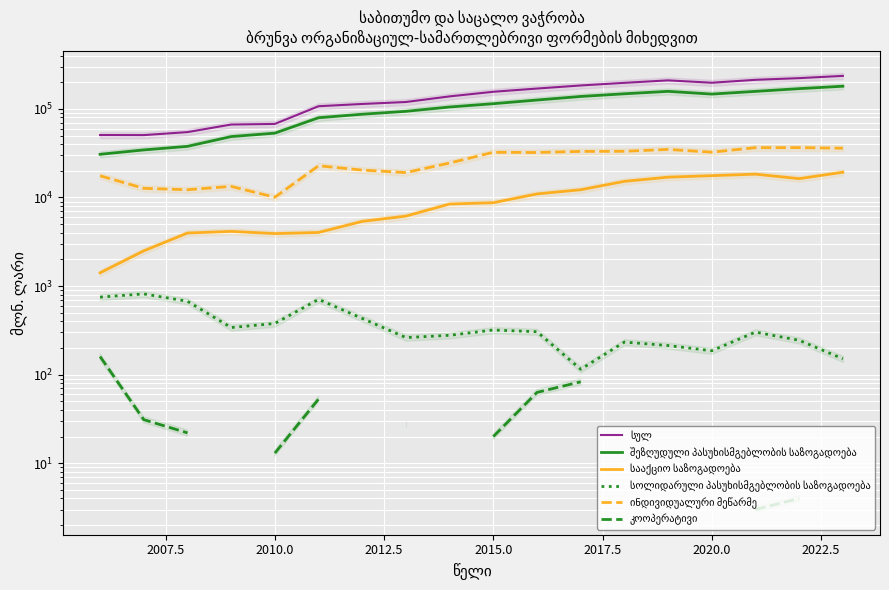

How many interior local peaks does the სოლიდარული პასუხისმგებლობის საზოგადოება series have?

5